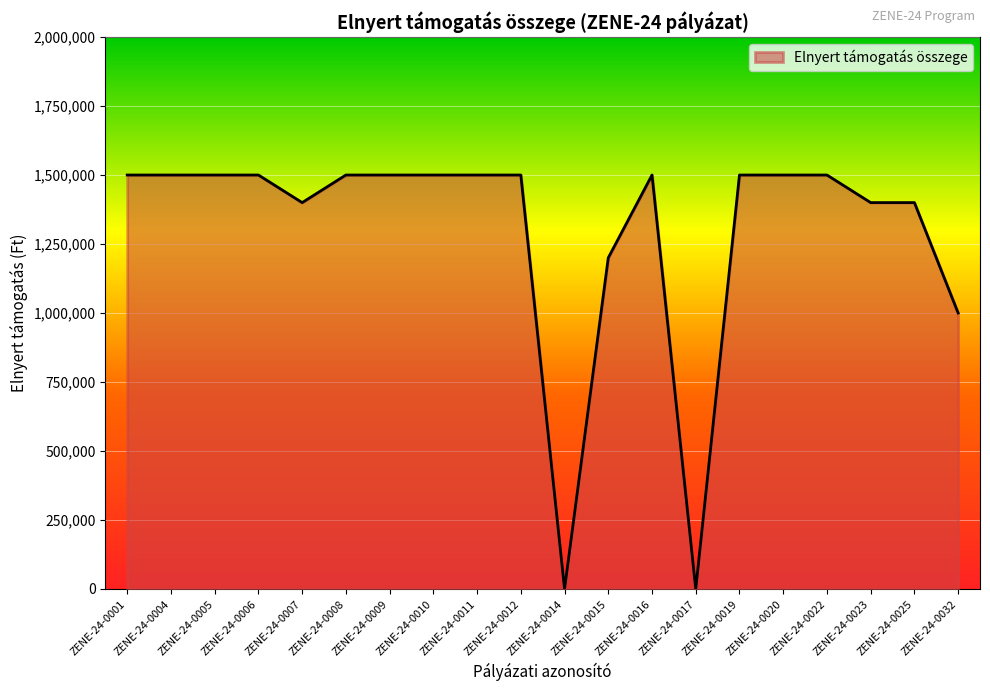

Reading left to right, list all the values displayed in this chart.

ZENE-24-0001=1500000	ZENE-24-0004=1500000	ZENE-24-0005=1500000	ZENE-24-0006=1500000	ZENE-24-0007=1400000	ZENE-24-0008=1500000	ZENE-24-0009=1500000	ZENE-24-0010=1500000	ZENE-24-0011=1500000	ZENE-24-0012=1500000	ZENE-24-0014=0	ZENE-24-0015=1200000	ZENE-24-0016=1500000	ZENE-24-0017=0	ZENE-24-0019=1500000	ZENE-24-0020=1500000	ZENE-24-0022=1500000	ZENE-24-0023=1400000	ZENE-24-0025=1400000	ZENE-24-0032=1000000